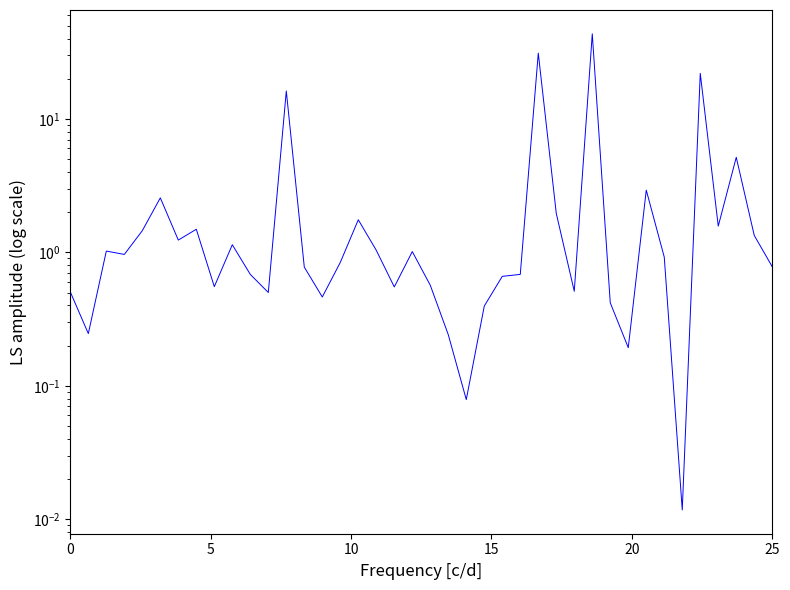

How many points are higher than both their immediate neighbors (excluding endpoints)?

12